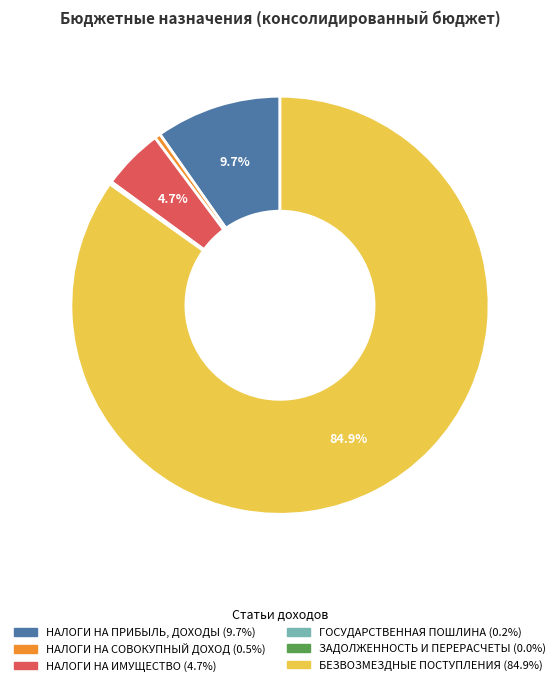

Is there any slice that represents more than half of the pie?

Yes